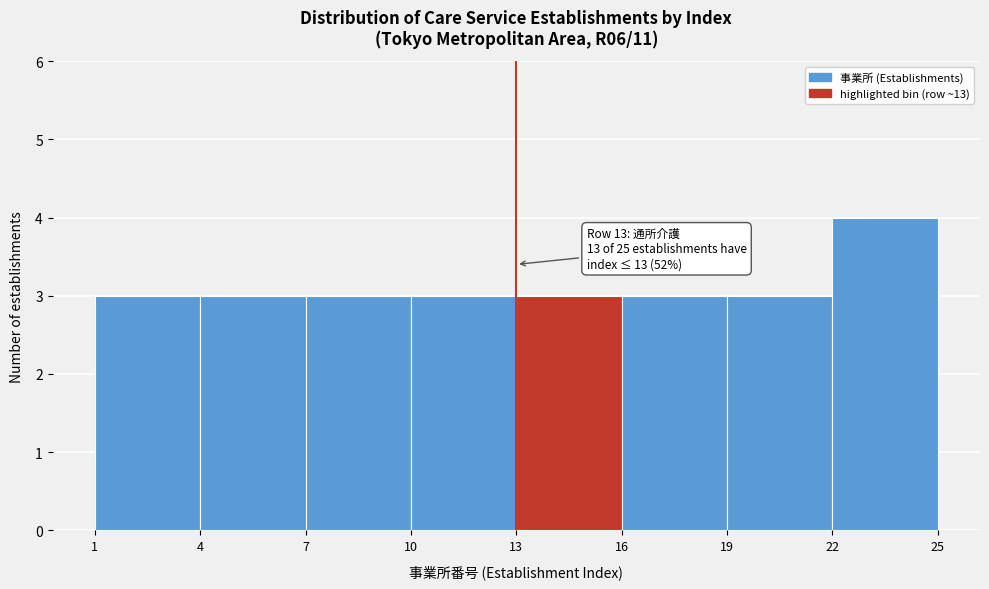

Over which range of the x-axis is the bar tallest?

22 to 25